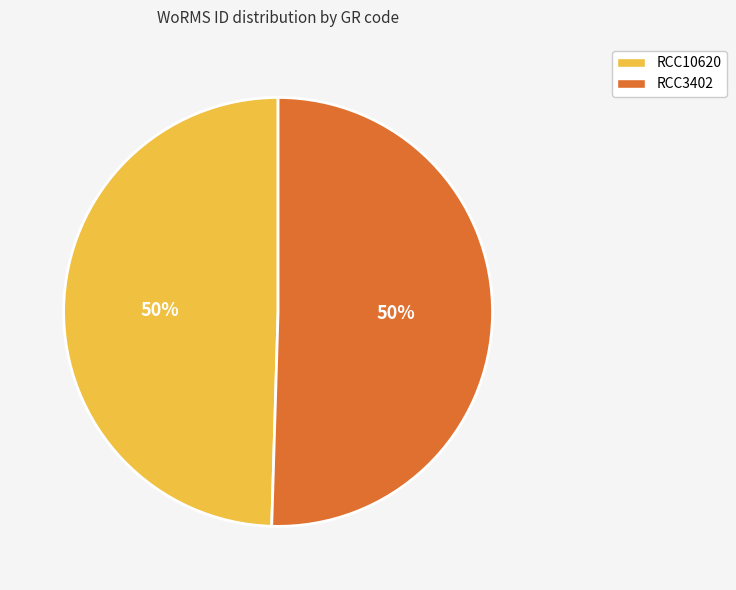

To the nearest percent, what percentage of the pie is RCC3402?

50%